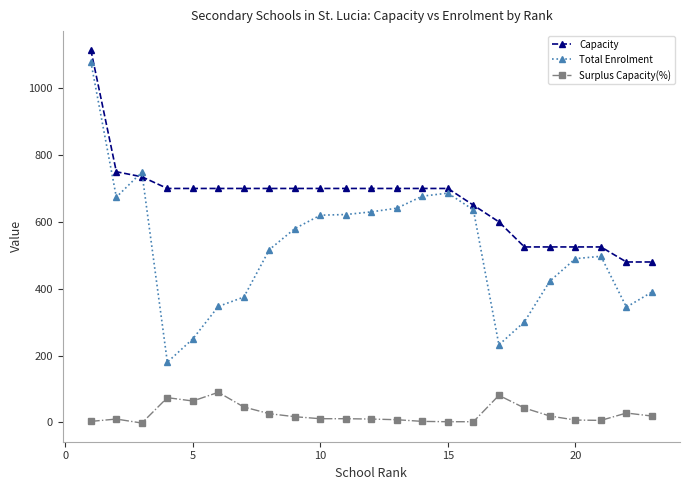

What is the highest value of the Total Enrolment series?

1079